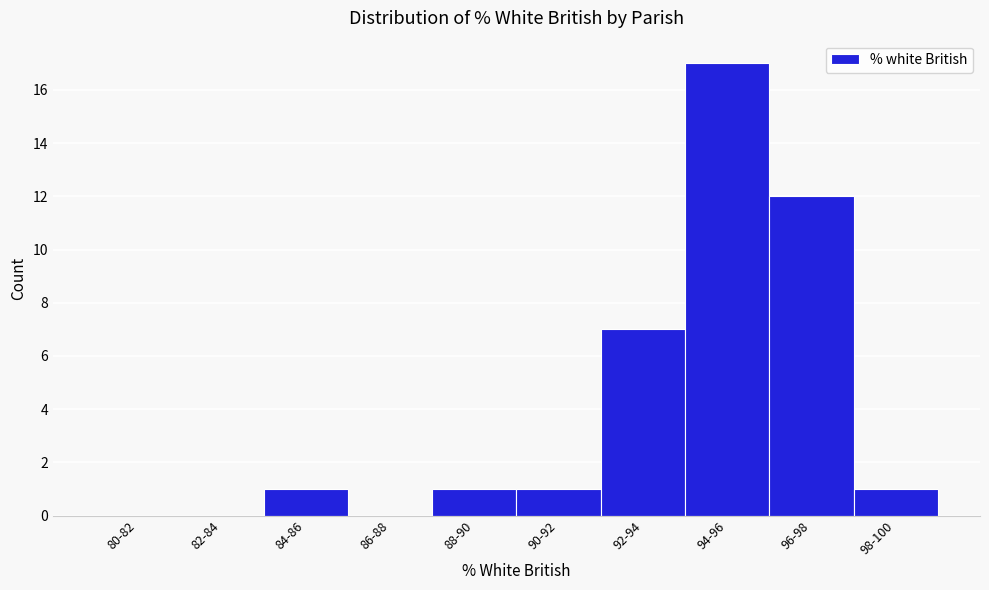

Reading right to left, transcribe all the data shown in this chart.

98-100=1	96-98=12	94-96=17	92-94=7	90-92=1	88-90=1	86-88=0	84-86=1	82-84=0	80-82=0